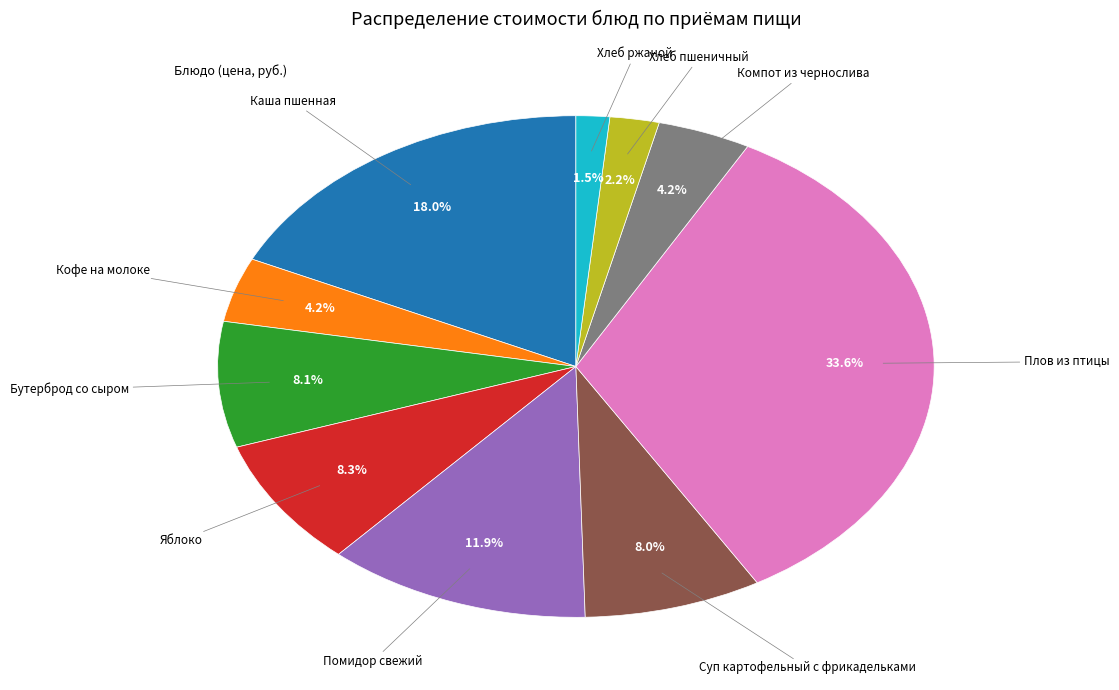

Does any single category account for the majority?

No